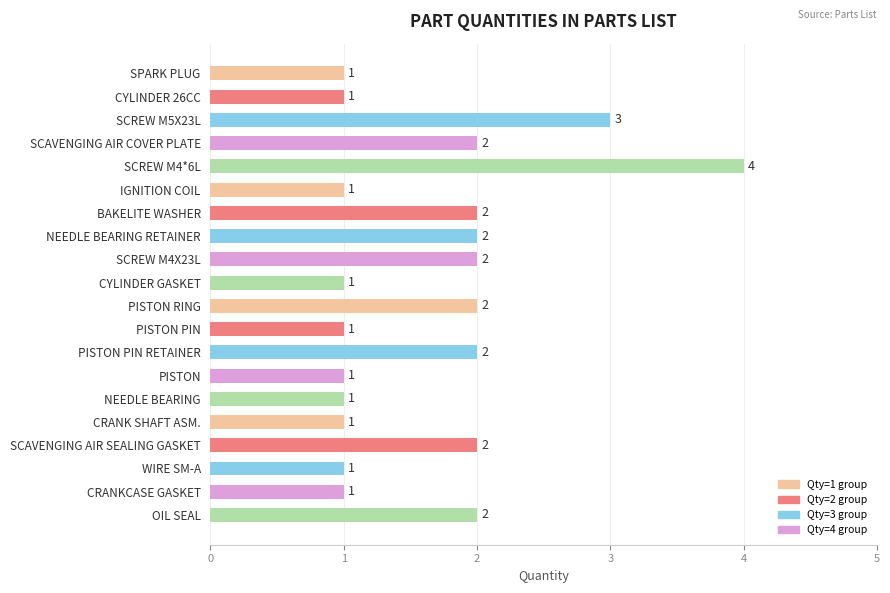

What is the label of the 15th bar from the bottom?

IGNITION COIL